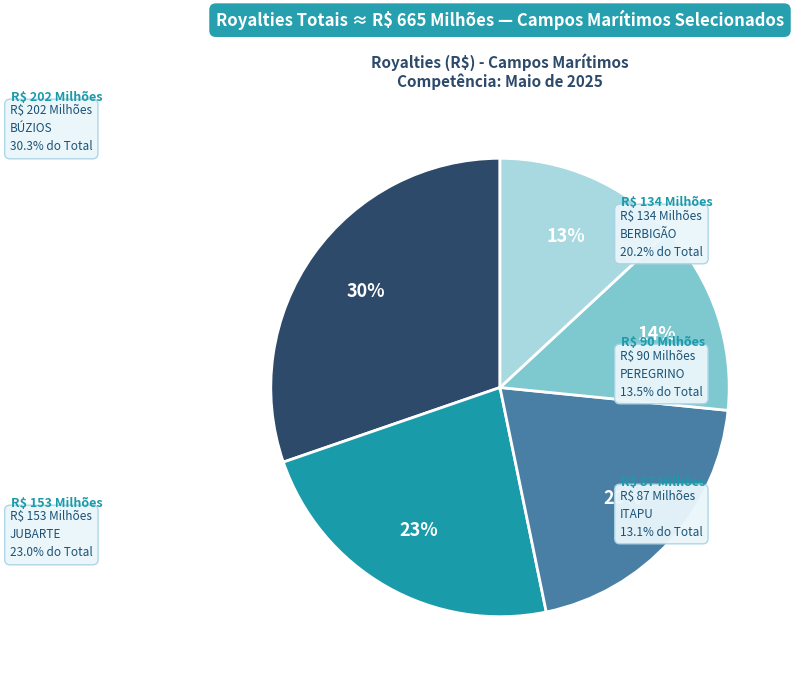

To the nearest percent, what is the average slice percentage?

20%